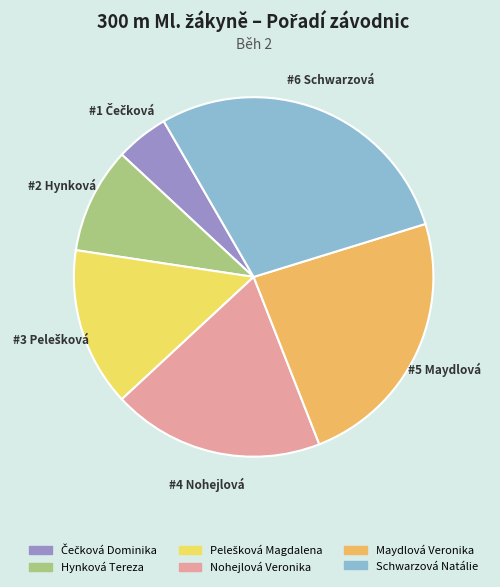

How many segments does this pie chart have?

6